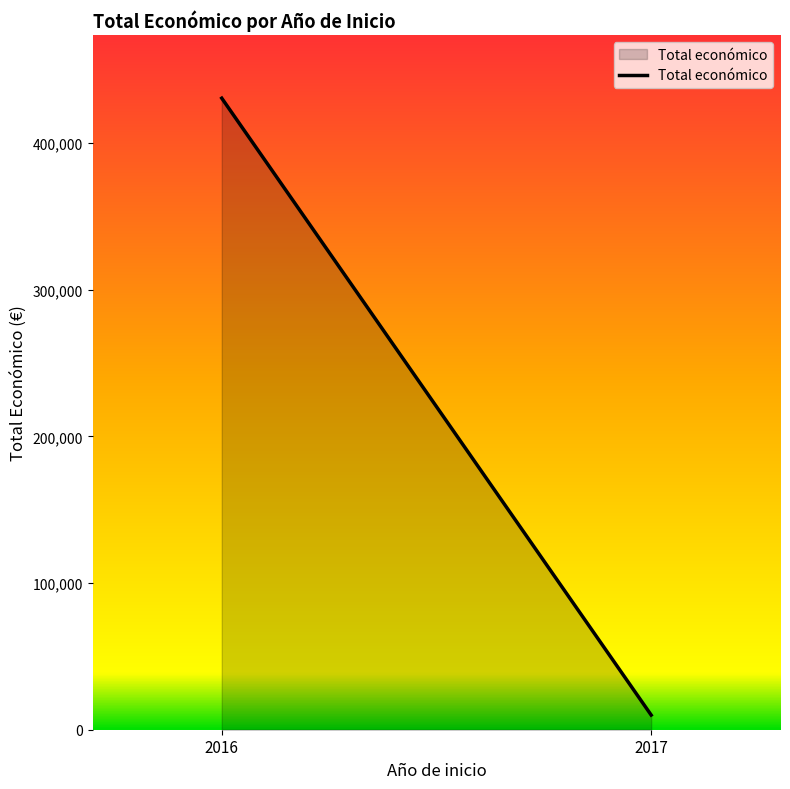

What is the approximate value at 2016, to the nearest 50?

430750